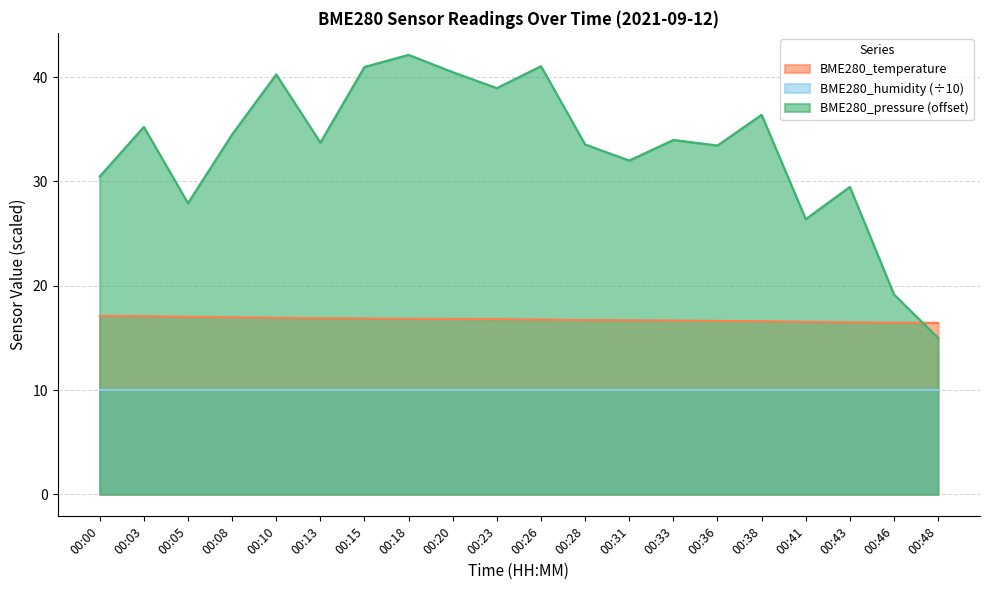

What is the minimum value shown in the chart?

10.0